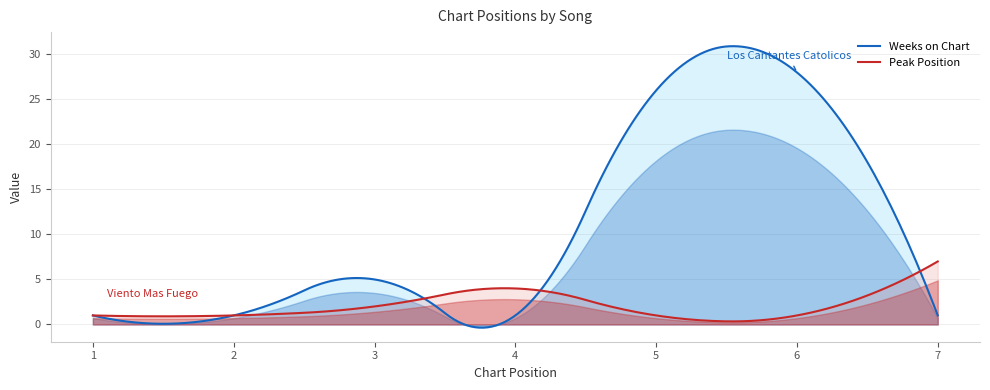

How many times do Weeks on Chart and Peak Position cross each other?

3